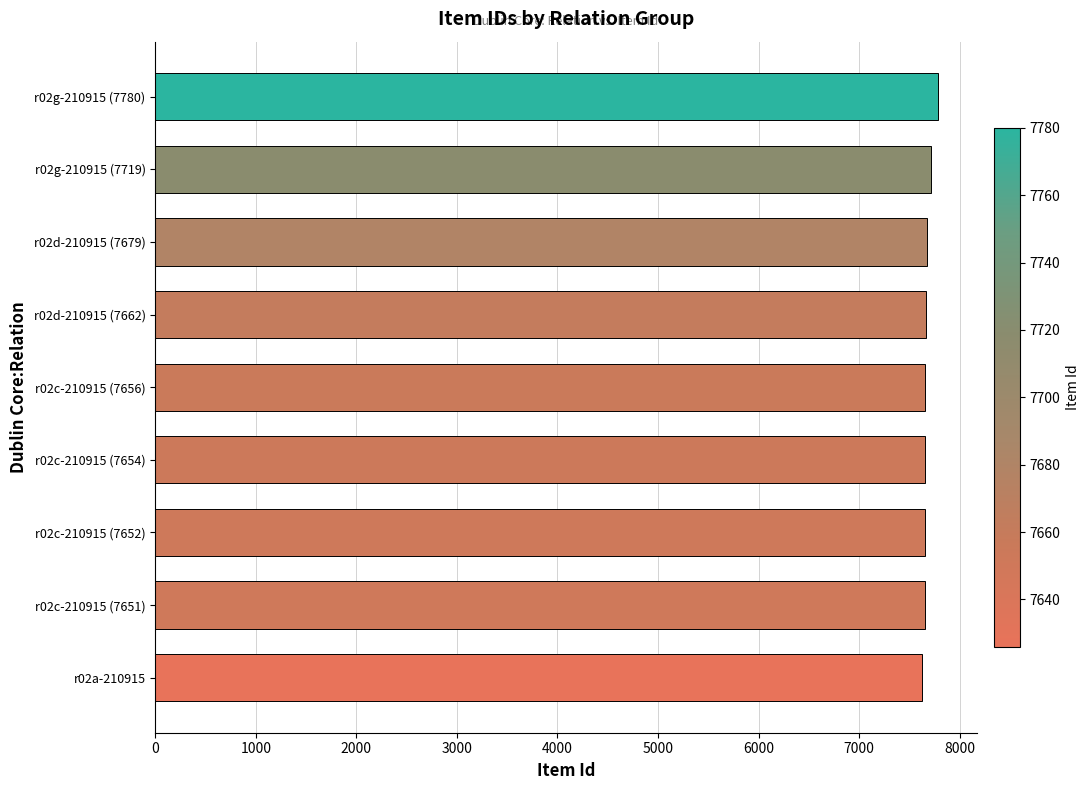

Does the chart contain any negative values?

No